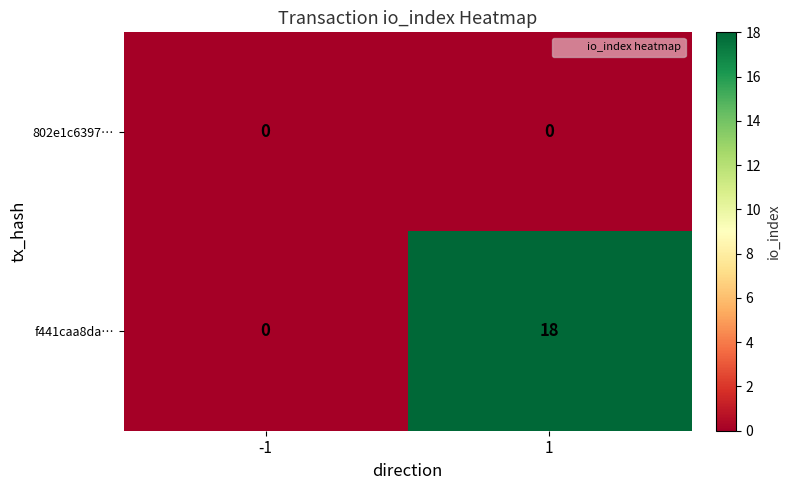

Is it true that 802e1c6397… equals 0 at -1?

True